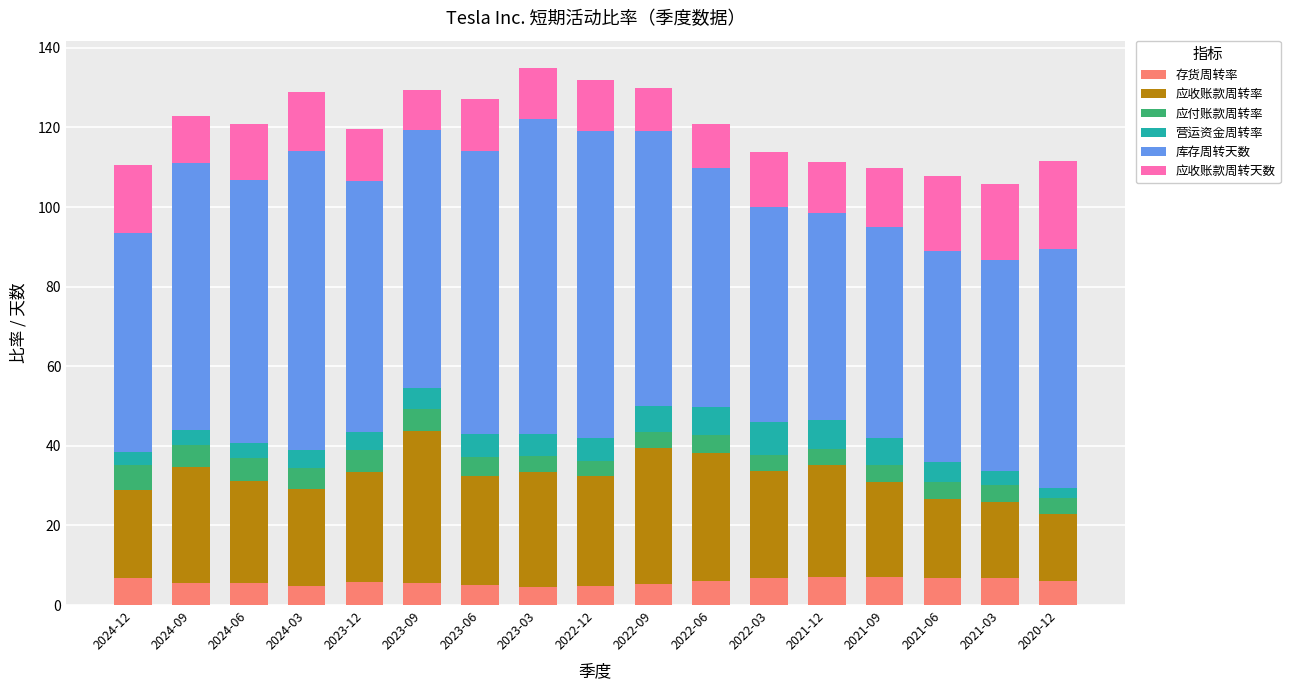

What is the total value across all series at 2021-12?

111.4